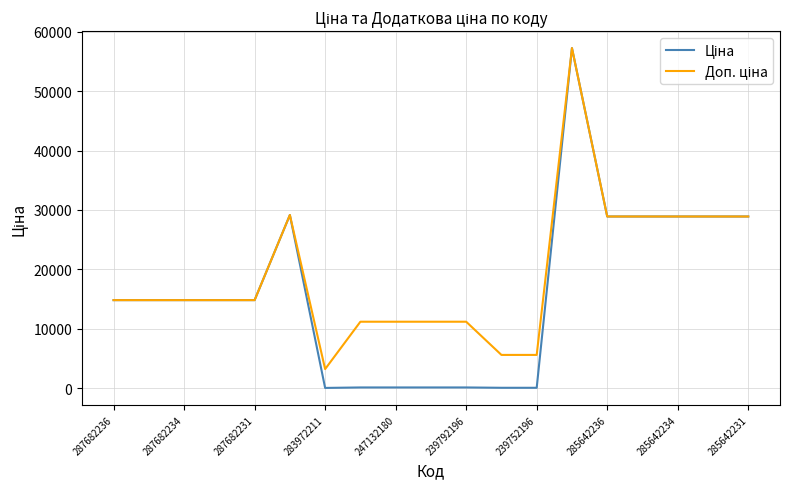

What is the maximum value shown in the chart?

57258.0